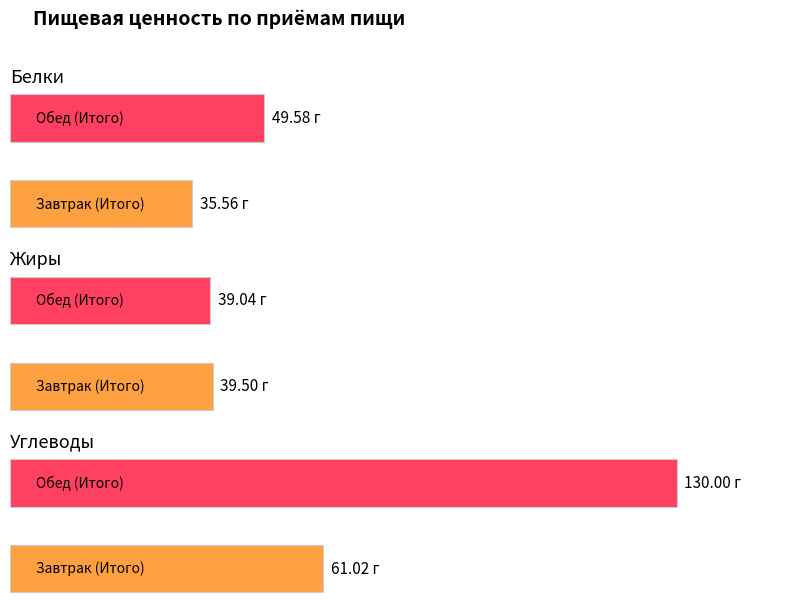

Are the bars horizontal?

Yes